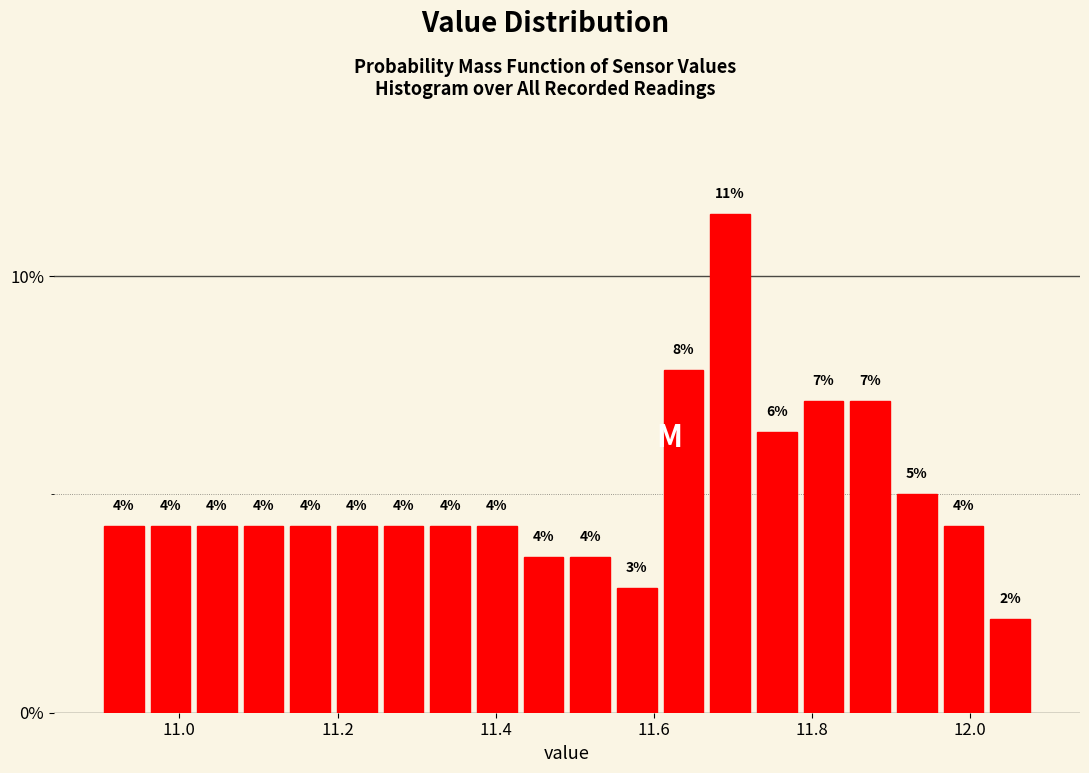

Read against the x-axis, roughly where is the centre of the tallest bar?

11.70